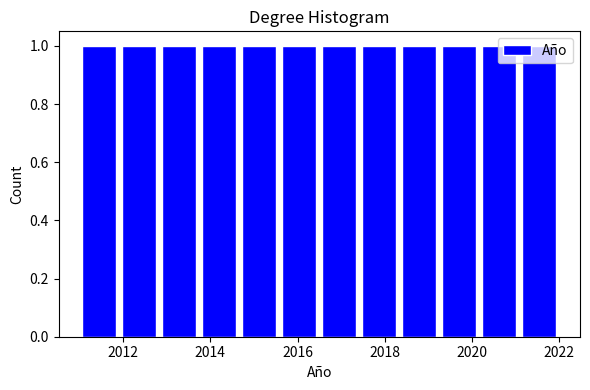

Reading left to right, list every bar in this chart as the range it spans on the x-axis followed by its height. Neither the bar edges nor the heights are printed on the chart, so give them approximately, as read against the axes.

2011.0 to 2012.0: 1
2012.0 to 2012.8: 1
2012.8 to 2013.8: 1
2013.8 to 2014.6: 1
2014.6 to 2015.6: 1
2015.6 to 2016.6: 1
2016.6 to 2017.4: 1
2017.4 to 2018.4: 1
2018.4 to 2019.2: 1
2019.2 to 2020.2: 1
2020.2 to 2021.0: 1
2021.0 to 2022.0: 1